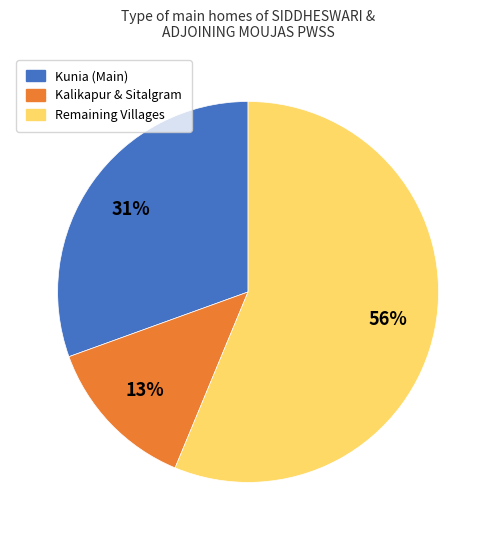

To the nearest percent, what is the average slice percentage?

33%